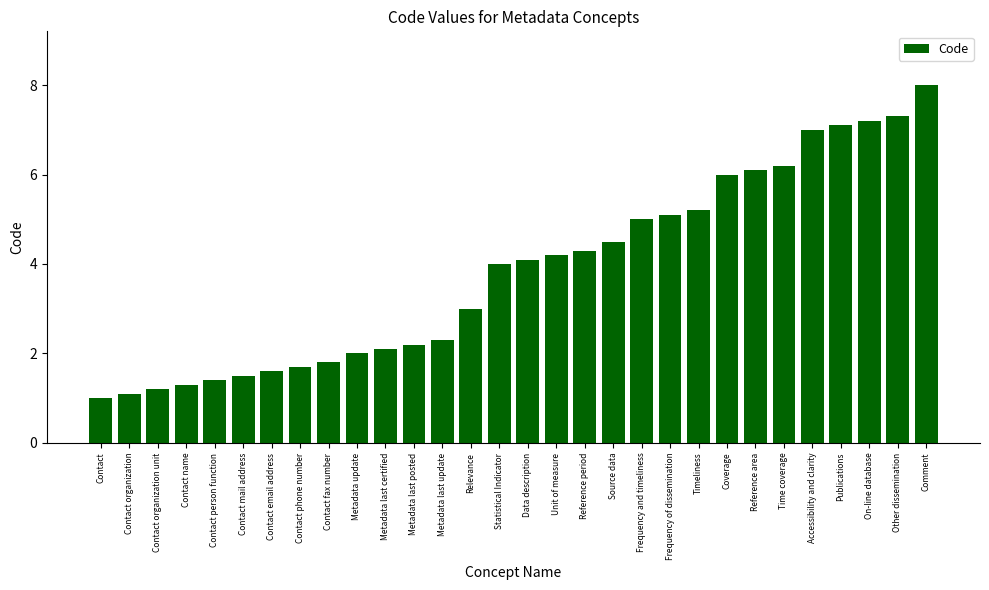

Rank the categories by value from highest to lowest.

Comment, Other dissemination, On-line database, Publications, Accessibility and clarity, Time coverage, Reference area, Coverage, Timeliness, Frequency of dissemination, Frequency and timeliness, Source data, Reference period, Unit of measure, Data description, Statistical Indicator, Relevance, Metadata last update, Metadata last posted, Metadata last certified, Metadata update, Contact fax number, Contact phone number, Contact email address, Contact mail address, Contact person function, Contact name, Contact organization unit, Contact organization, Contact